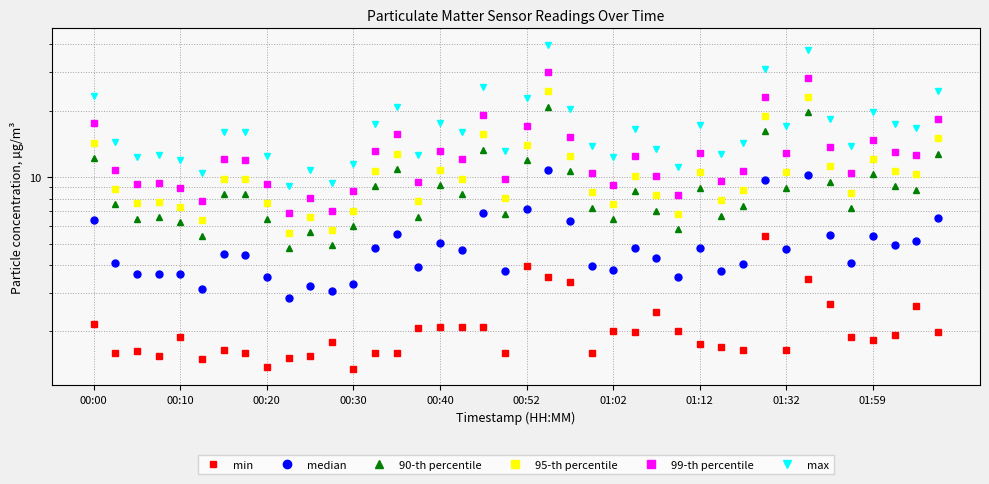

What is the sum of the 95-th percentile values at 18 and 19?

23.7